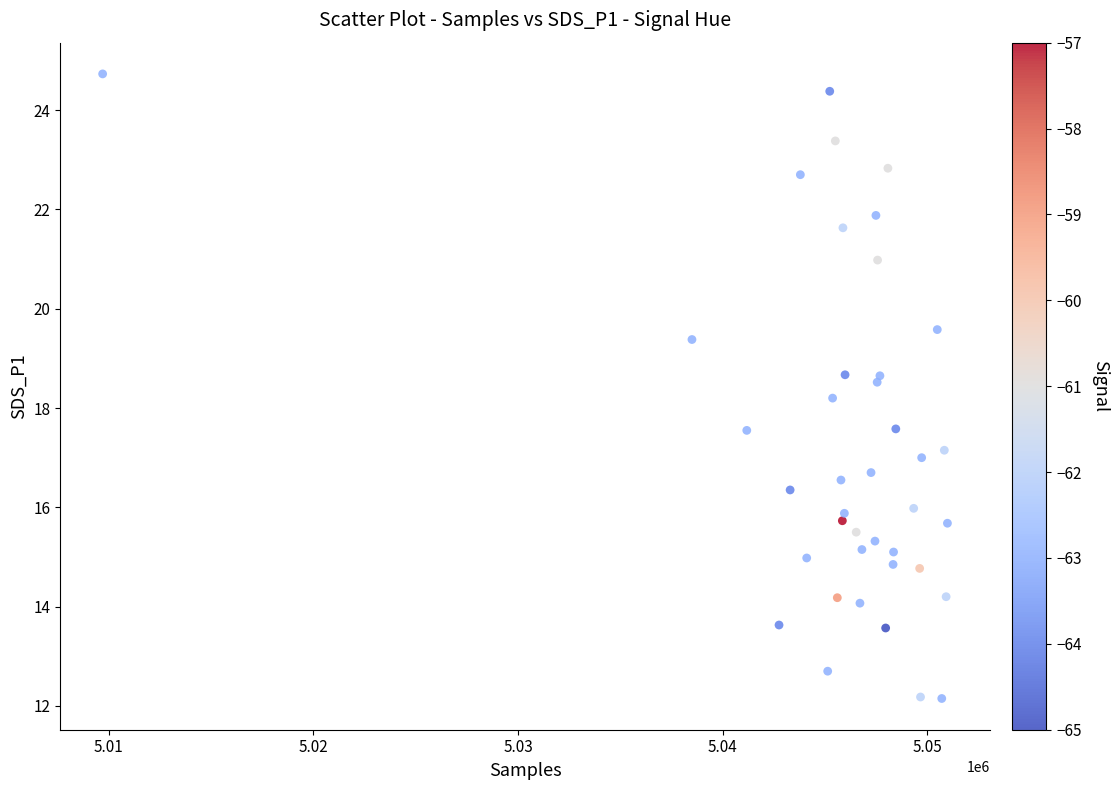

What Y value in the scatter plot is closest to 18?

18.2